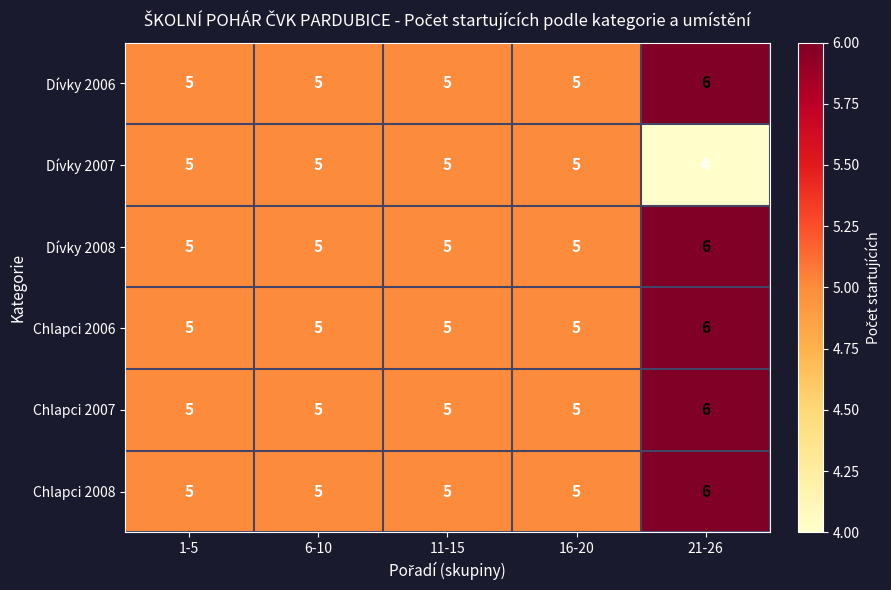

What is the maximum value for Dívky 2008?

6